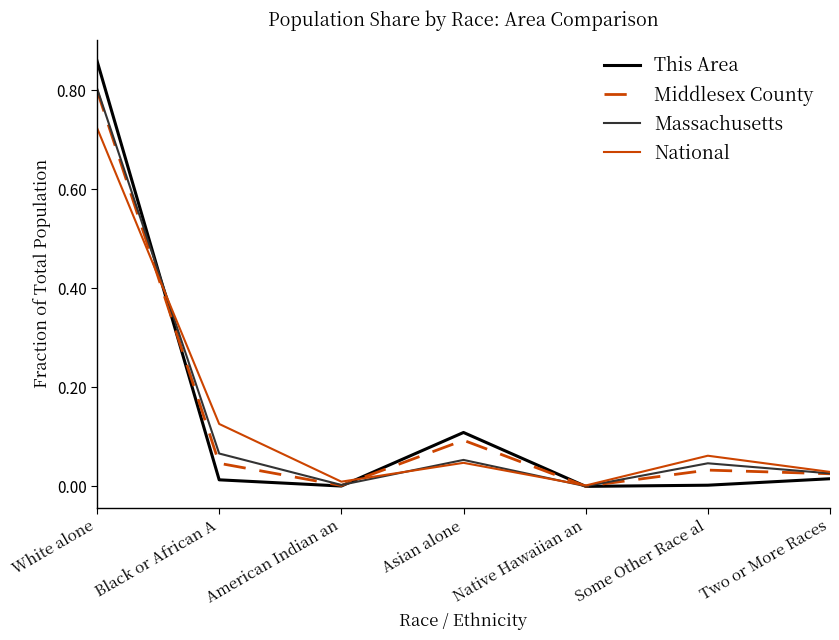

Between White alone and Asian alone, which series saw the biggest shift?

Massachusetts